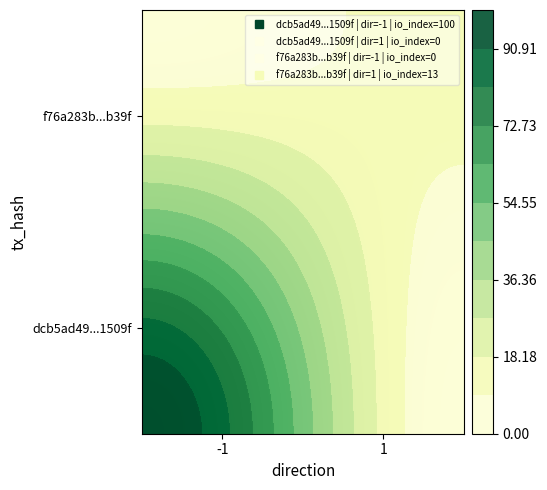

What is the difference between the maximum and minimum values in the f76a283b4fbc37b68e9028918c82891e2805b39 series?

12